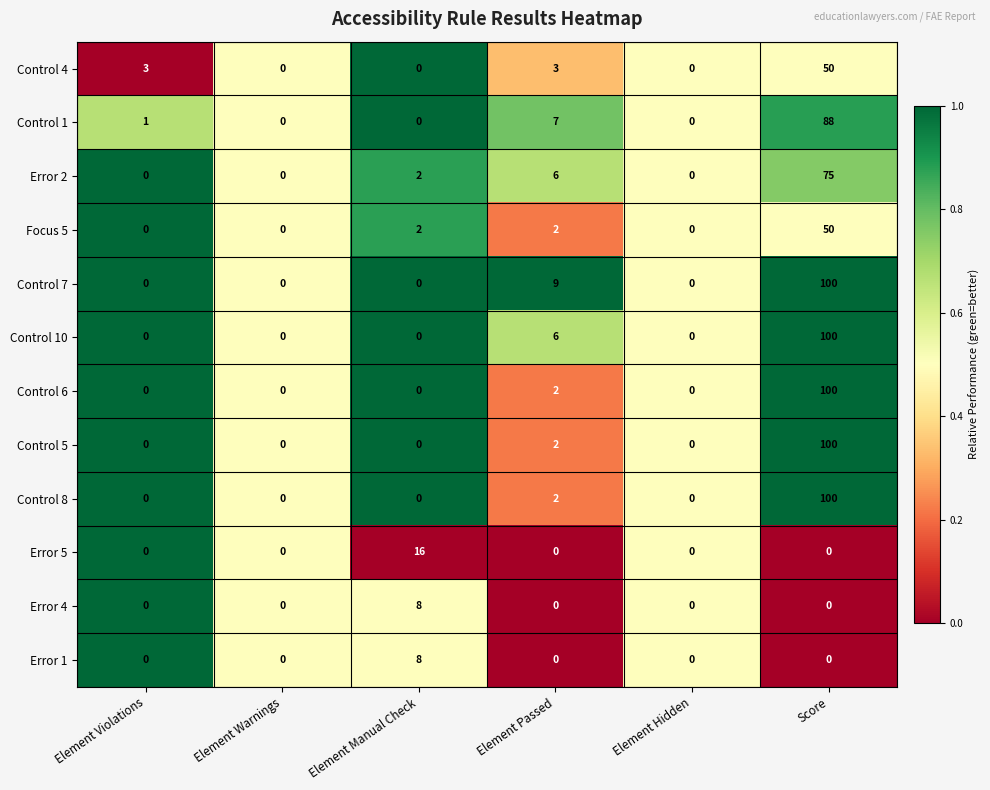

How many data points does each series have?

6